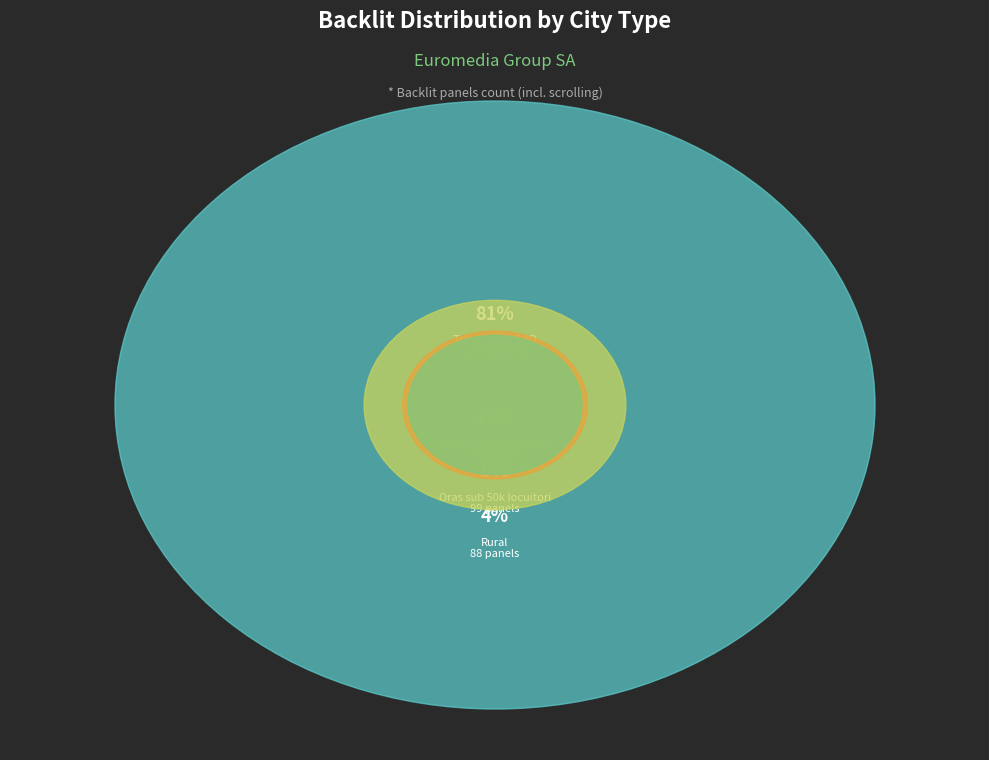

To the nearest percent, what is the average slice percentage?

25%